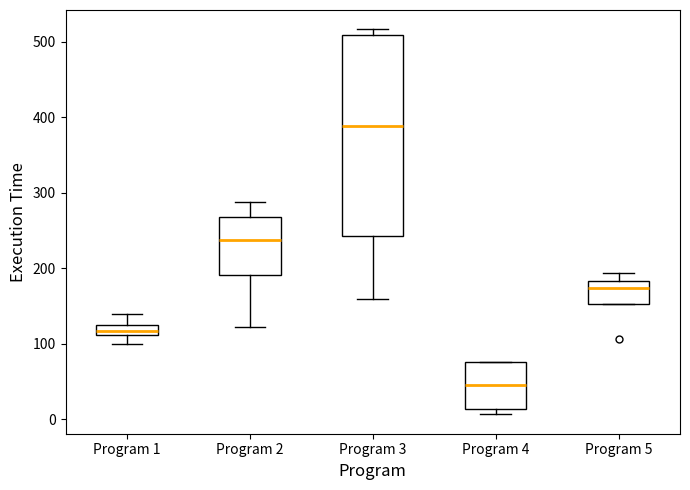

Which box has the highest median line?

Program 3